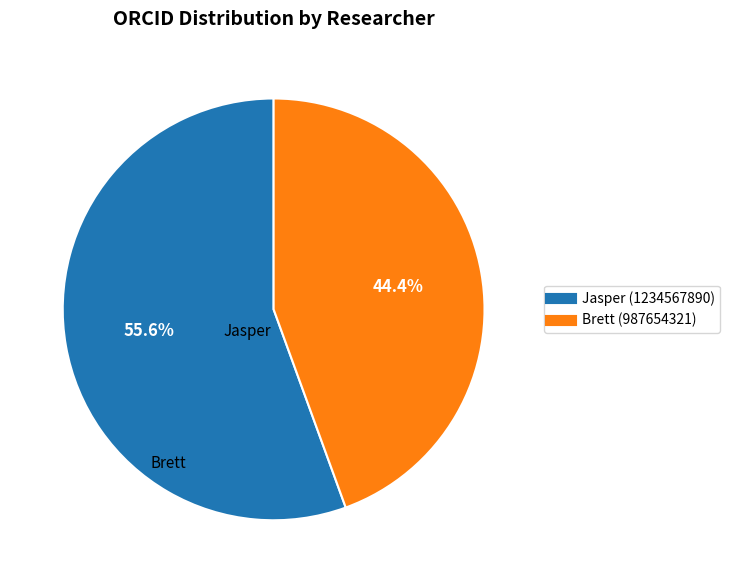

What is the ratio of the value at Brett to the value at Jasper?

0.8